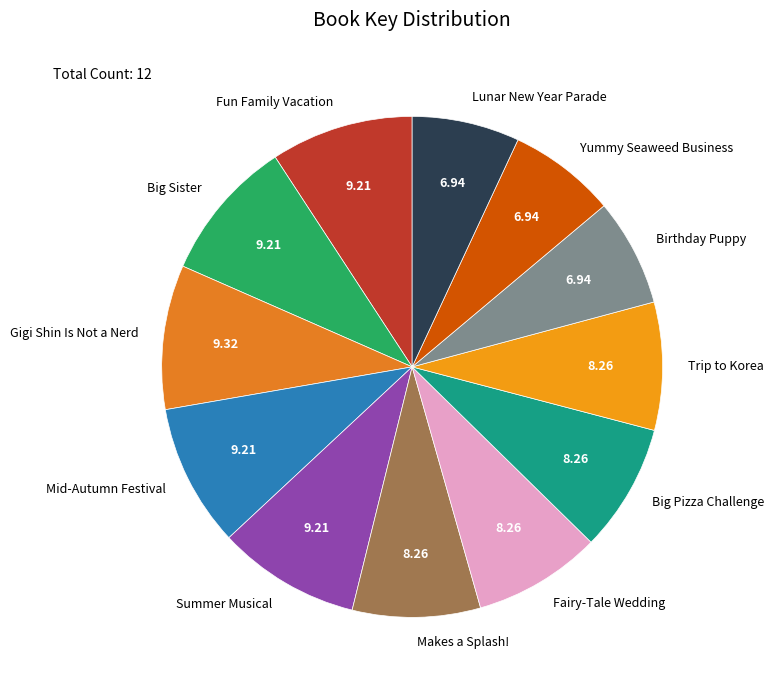

Does Fairy-Tale Wedding represent more than half of the total?

No